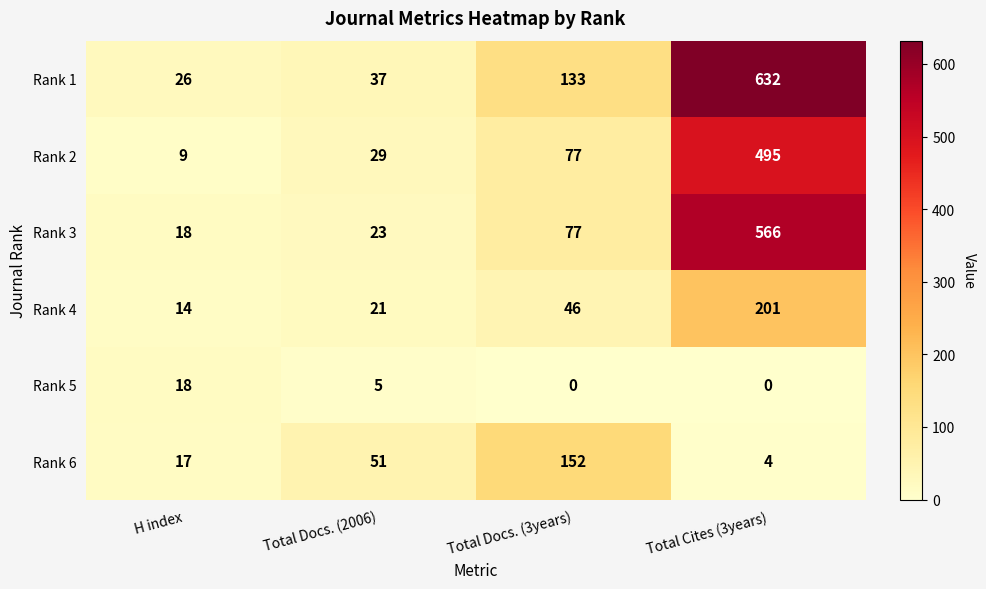

Which series has the largest range (max minus min)?

Rank 1